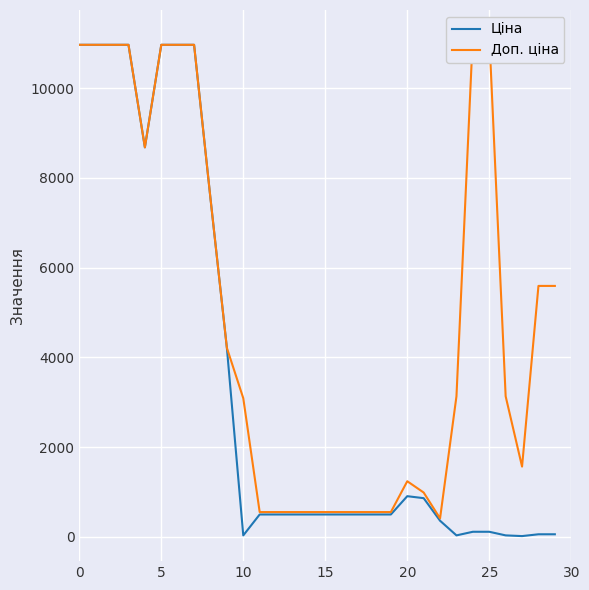

What is the spread (max minus min) of values at 17?

53.9